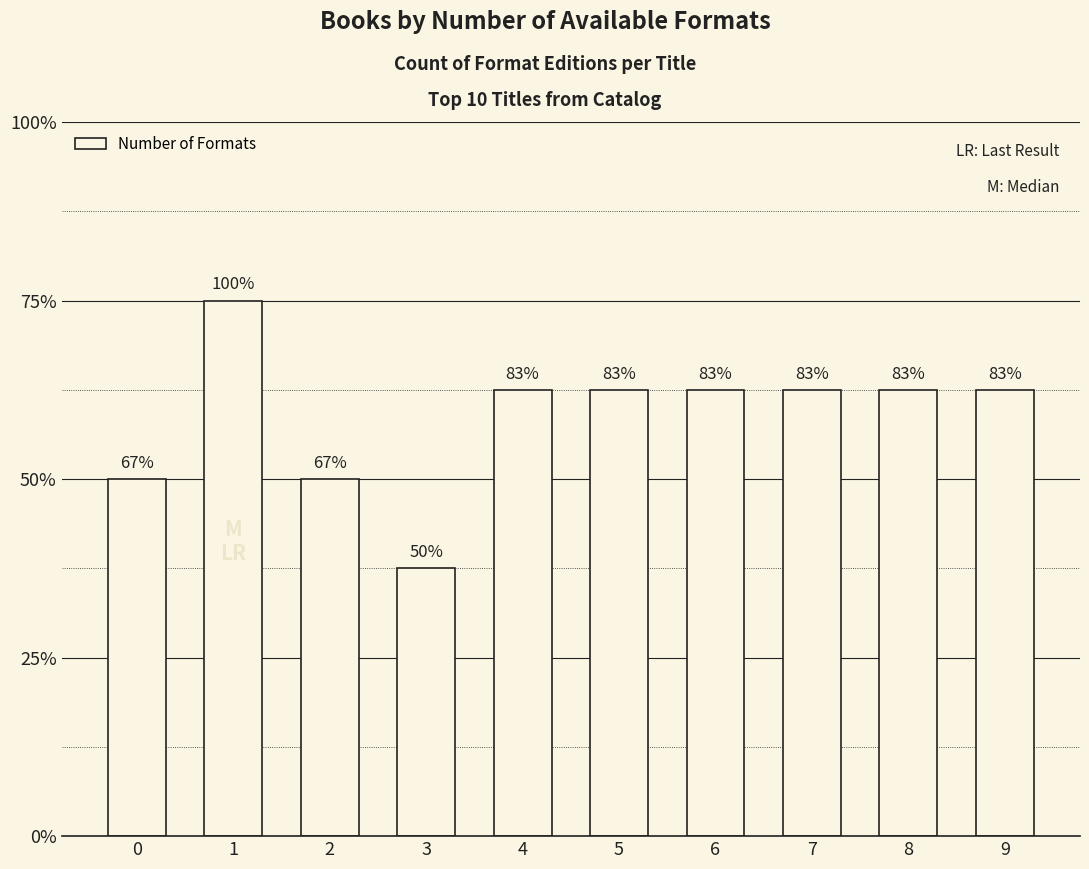

Are the bars horizontal?

No